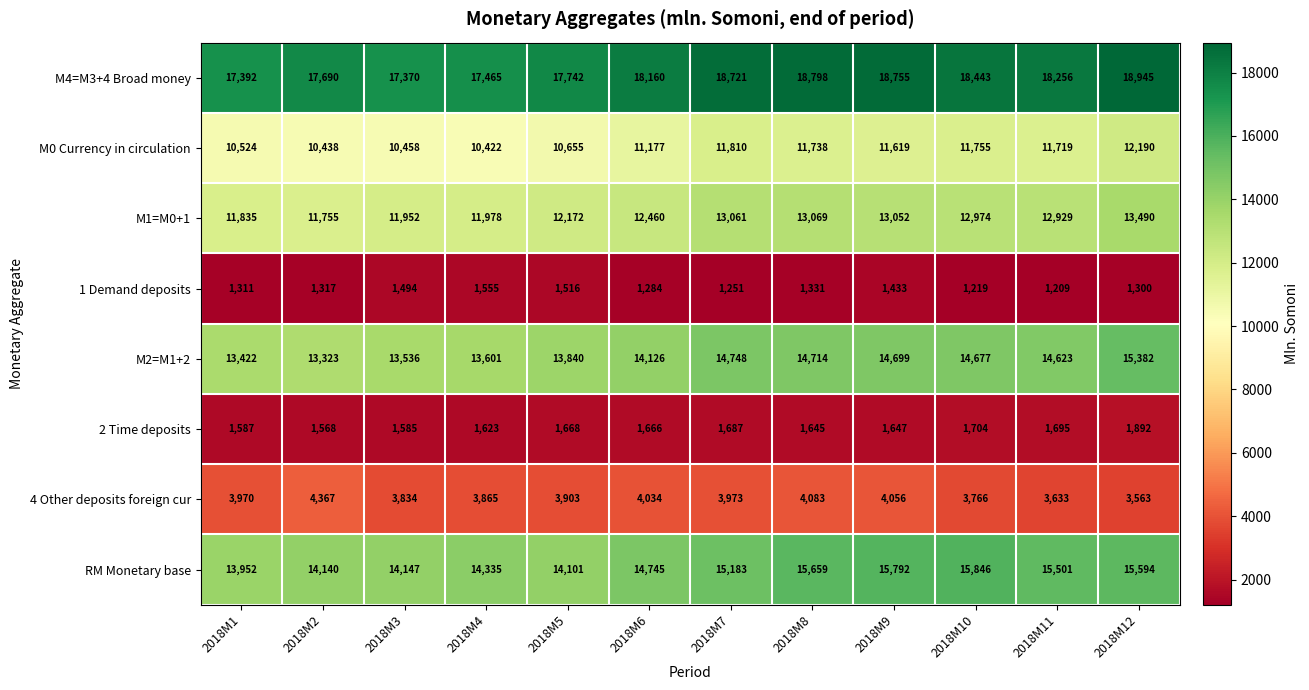

At how many categories does at least one series exceed 17105?

12